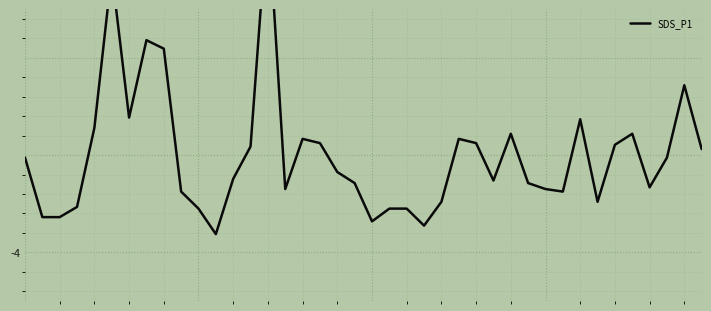

How many points are lower than both their immediate neighbors (excluding endpoints)?

9